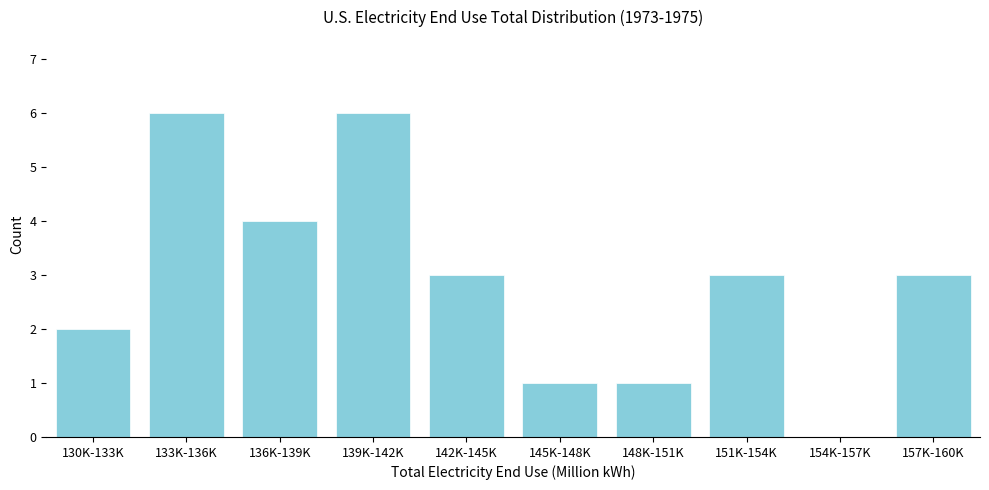

Reading left to right, list all the values displayed in this chart.

130K-133K=2	133K-136K=6	136K-139K=4	139K-142K=6	142K-145K=3	145K-148K=1	148K-151K=1	151K-154K=3	154K-157K=0	157K-160K=3